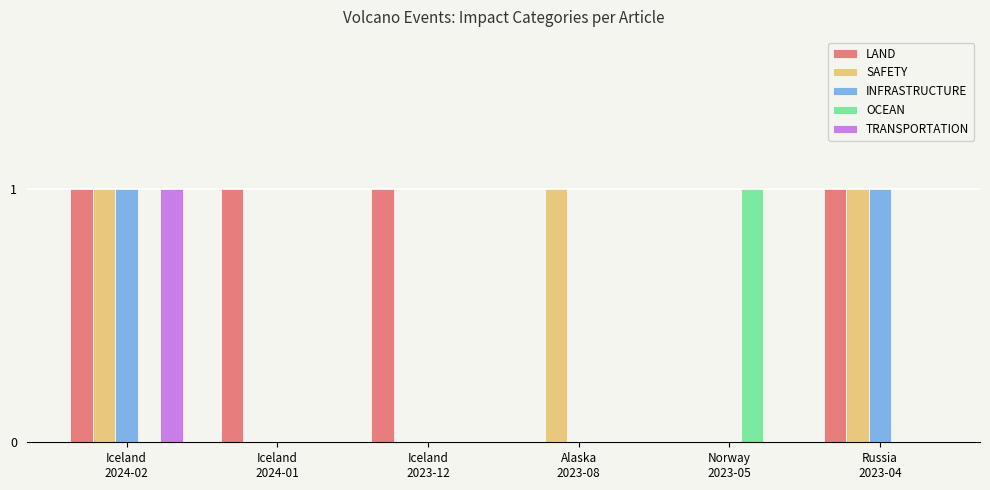

Reading left to right, extract all data points from this chart.

LAND: Iceland
2024-02=1	Iceland
2024-01=1	Iceland
2023-12=1	Alaska
2023-08=0	Norway
2023-05=0	Russia
2023-04=1
SAFETY: Iceland
2024-02=1	Iceland
2024-01=0	Iceland
2023-12=0	Alaska
2023-08=1	Norway
2023-05=0	Russia
2023-04=1
INFRASTRUCTURE: Iceland
2024-02=1	Iceland
2024-01=0	Iceland
2023-12=0	Alaska
2023-08=0	Norway
2023-05=0	Russia
2023-04=1
OCEAN: Iceland
2024-02=0	Iceland
2024-01=0	Iceland
2023-12=0	Alaska
2023-08=0	Norway
2023-05=1	Russia
2023-04=0
TRANSPORTATION: Iceland
2024-02=1	Iceland
2024-01=0	Iceland
2023-12=0	Alaska
2023-08=0	Norway
2023-05=0	Russia
2023-04=0